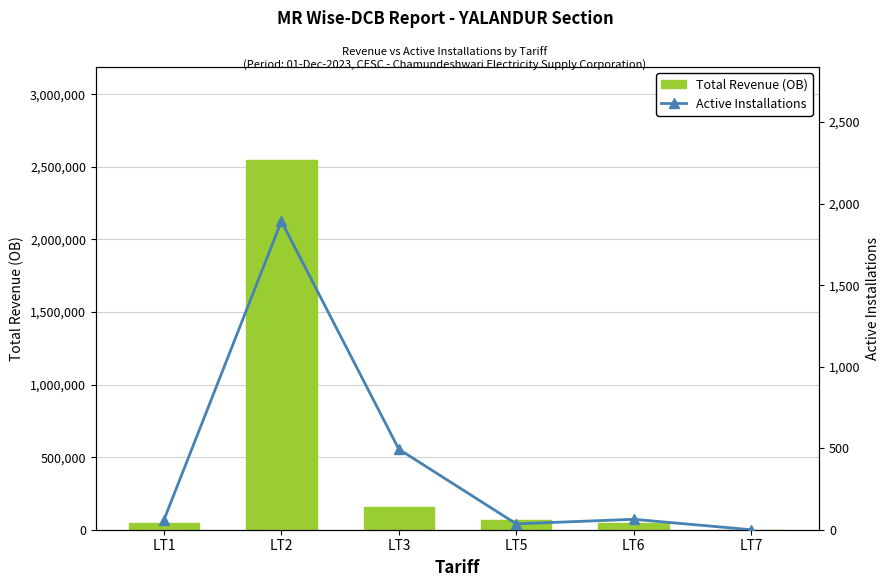

How many data points does each series have?

6